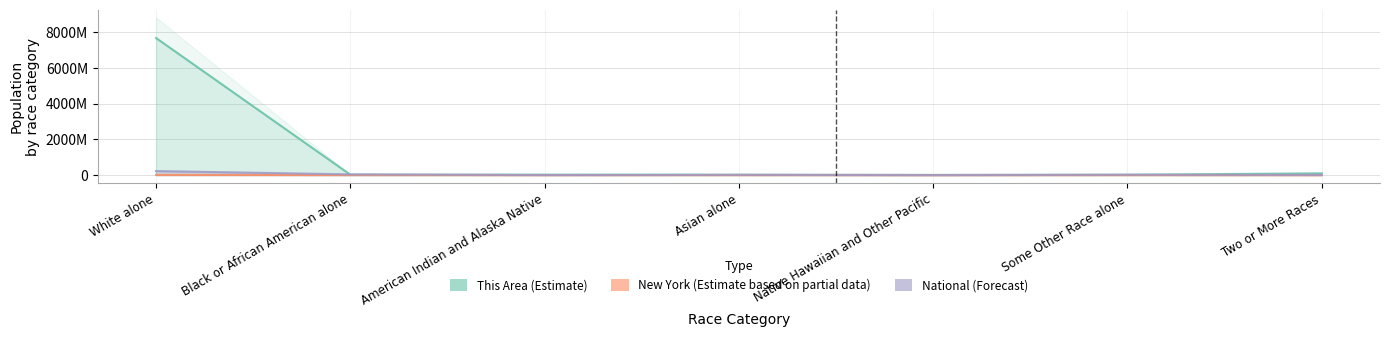

What is the total value across all series at Two or More Races?

107958358.6